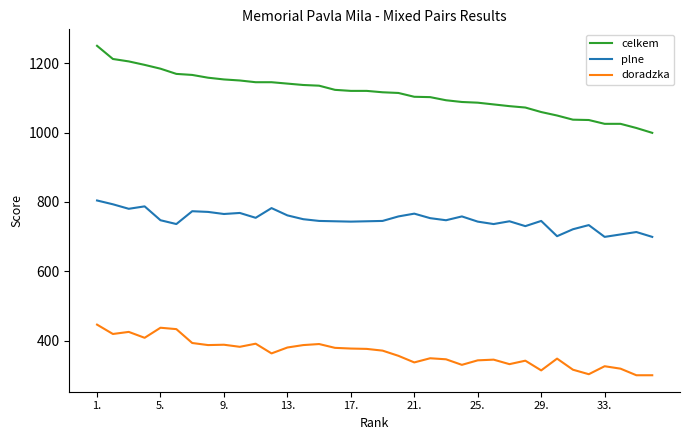

How many lines are shown in the chart?

3